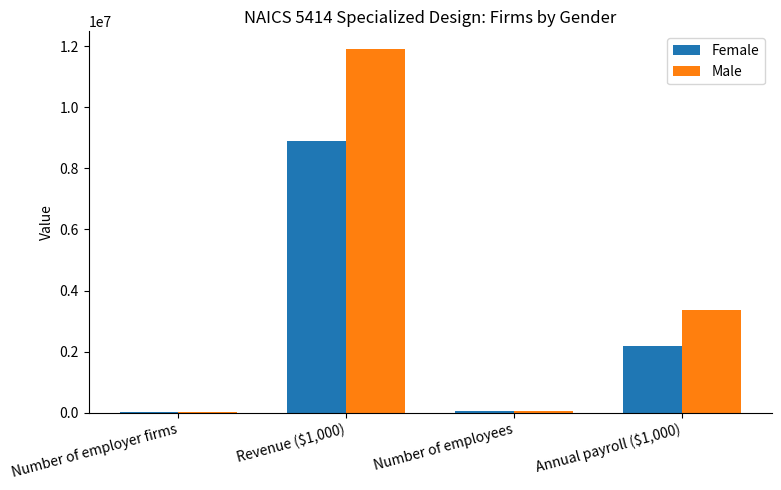

What is the sum of all Female values?

11122981